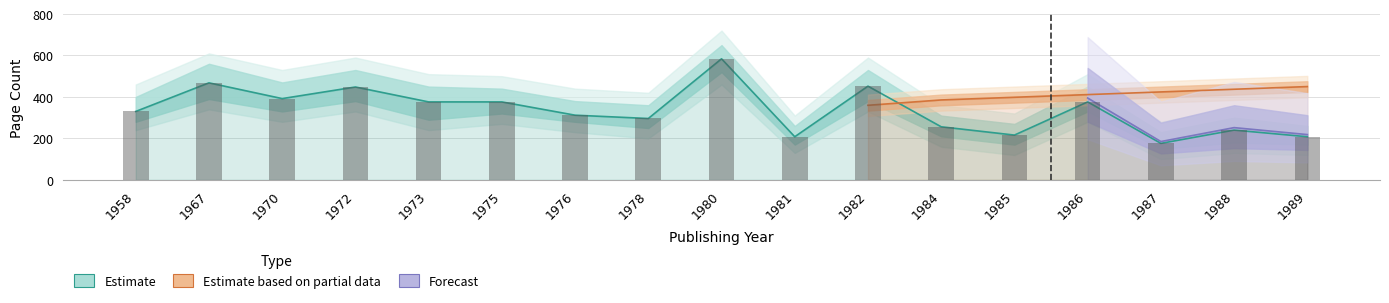

Read the pageCount_hi2 value at 1988, to the nearest 50.

350